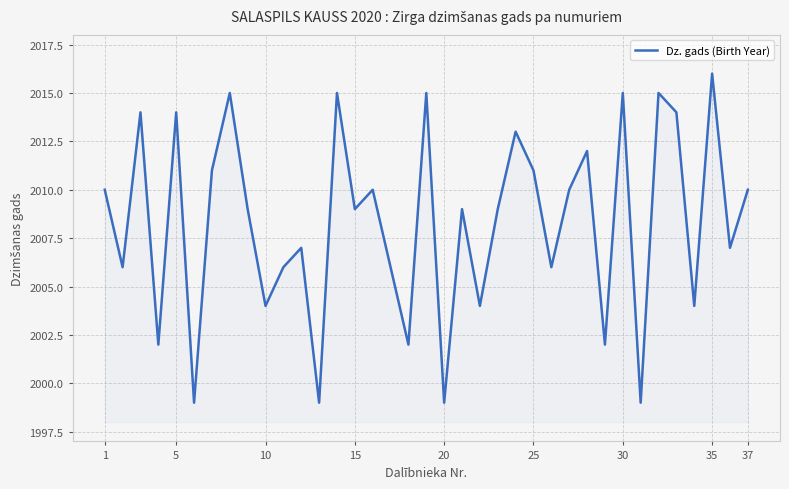

What is the difference between the maximum and minimum values?

17